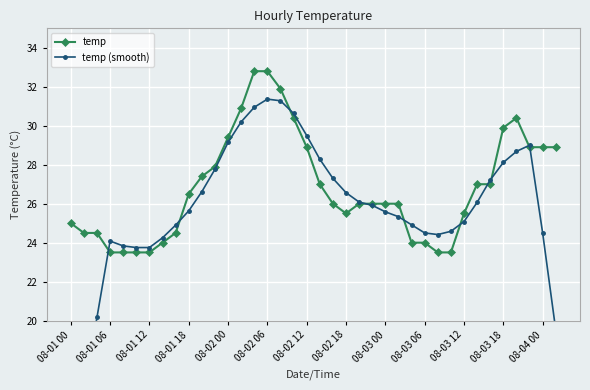

At which category does the chart reach its peak across all series?

14